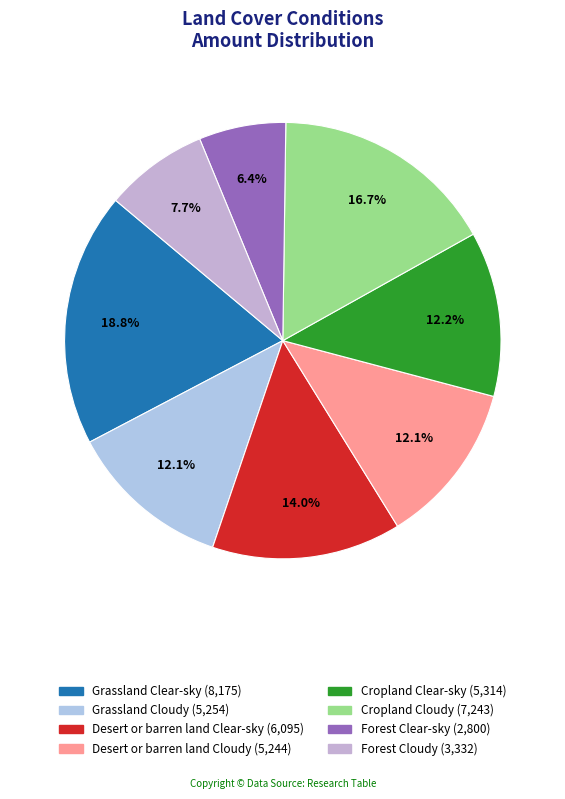

To the nearest percent, what is the combined percentage of Desert or barren land Clear-sky and Desert or barren land Cloudy?

26%